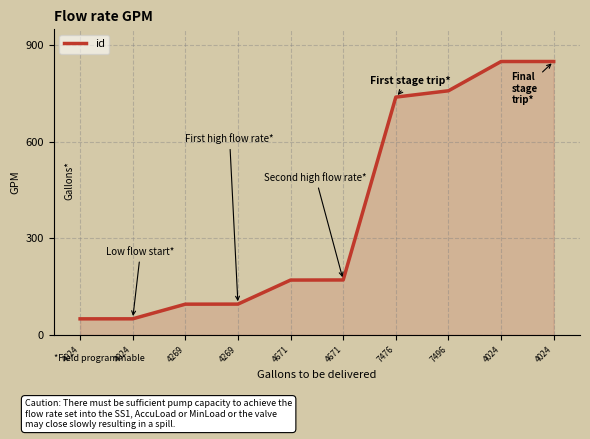

What is the change in value from 4671 to 4671?

+0.3